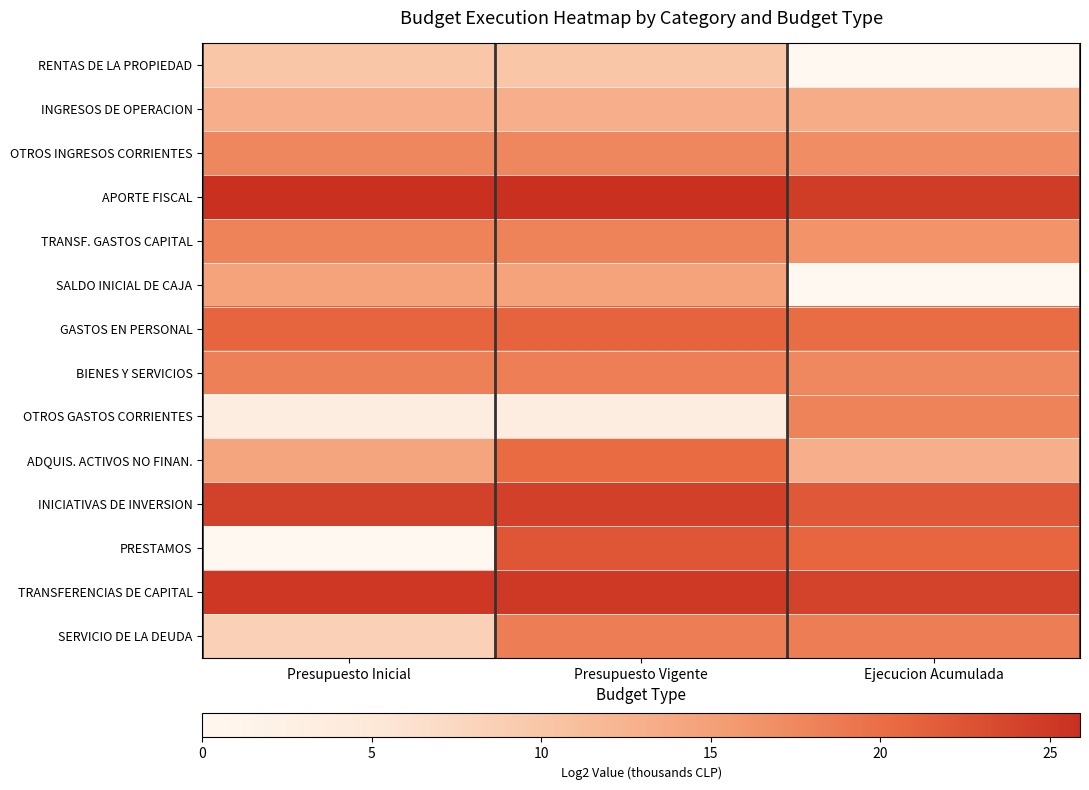

At Presupuesto Vigente, list the series in order from largest to smallest.

APORTE FISCAL, TRANSFERENCIAS DE CAPITAL, INICIATIVAS DE INVERSION, PRESTAMOS, GASTOS EN PERSONAL, ADQUIS. ACTIVOS NO FINAN., SERVICIO DE LA DEUDA, BIENES Y SERVICIOS, TRANSF. GASTOS CAPITAL, OTROS INGRESOS CORRIENTES, SALDO INICIAL DE CAJA, INGRESOS DE OPERACION, RENTAS DE LA PROPIEDAD, OTROS GASTOS CORRIENTES